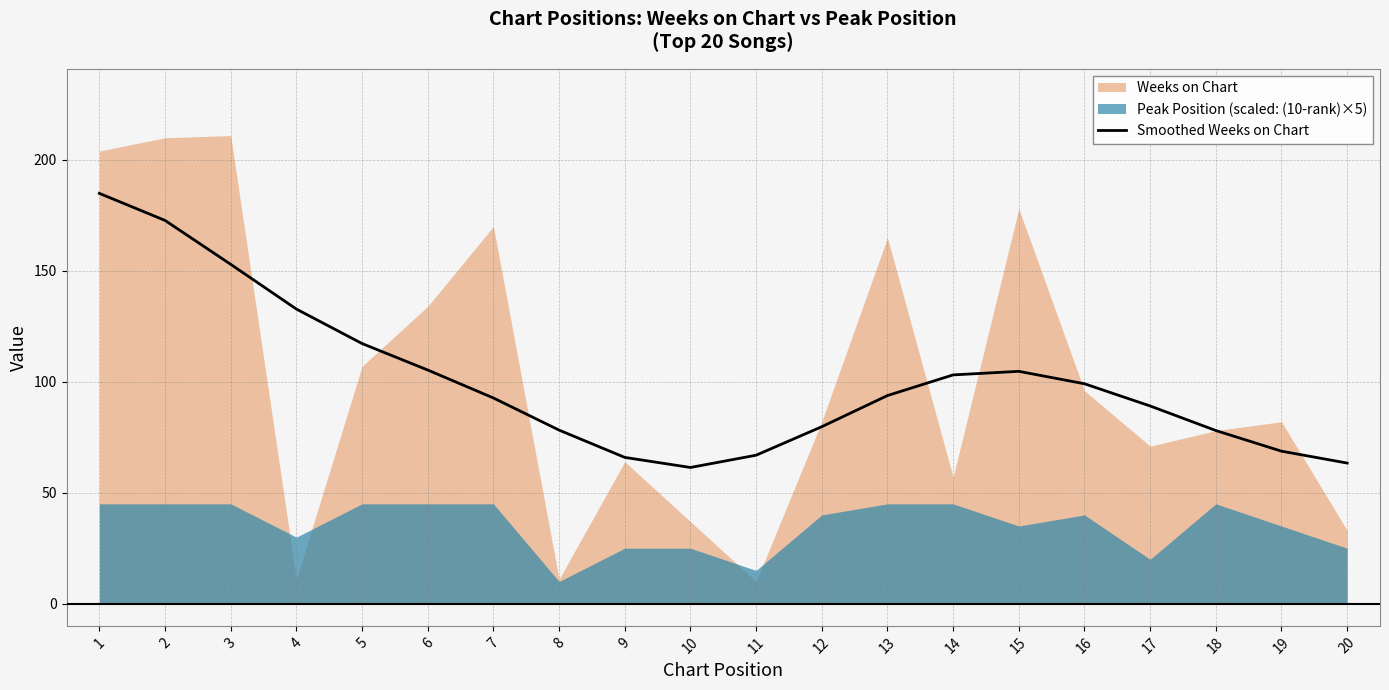

The value of Smoothed Weeks on Chart at 9 is 65.9. True or false?

True